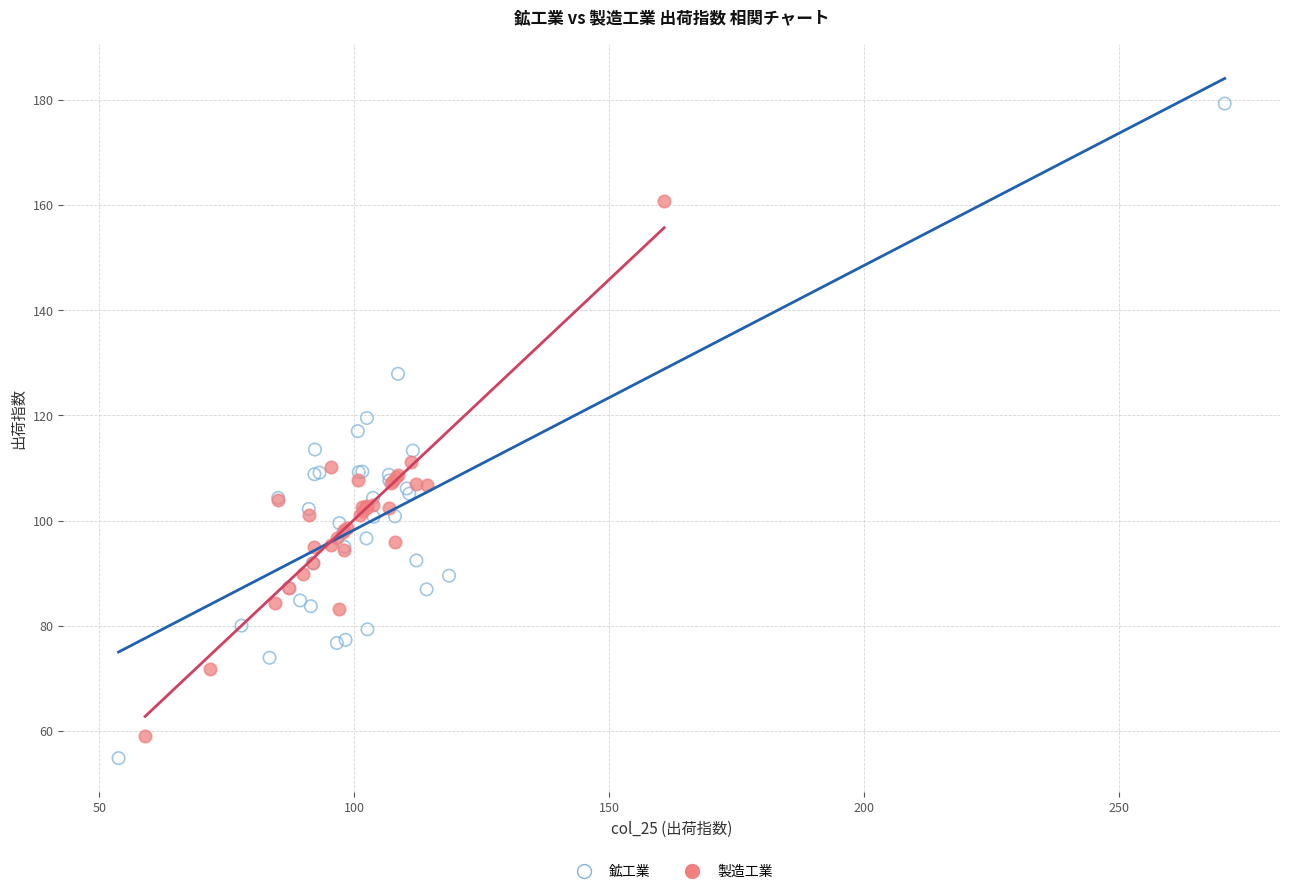

Which series contains the highest Y value?

鉱工業